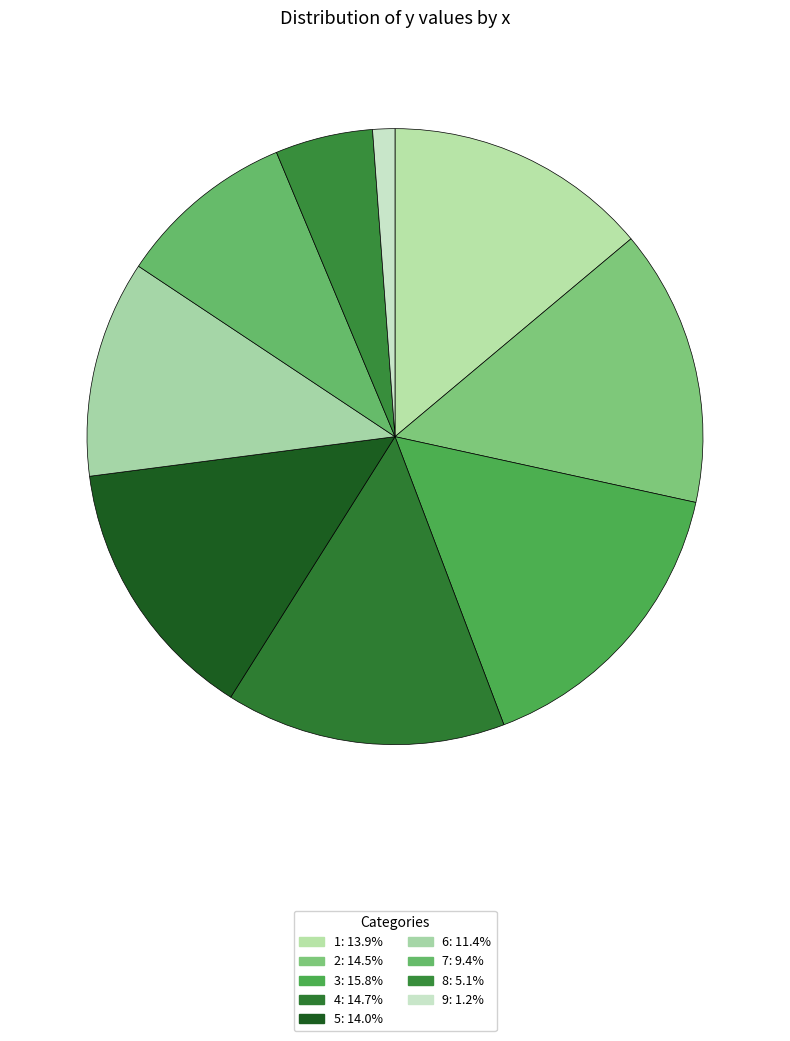

What percentage is the 2 slice, to the nearest percent?

15%